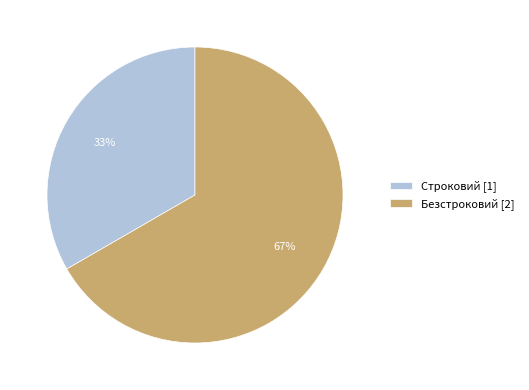

To the nearest percent, what percentage of the pie is Безстроковий?

67%